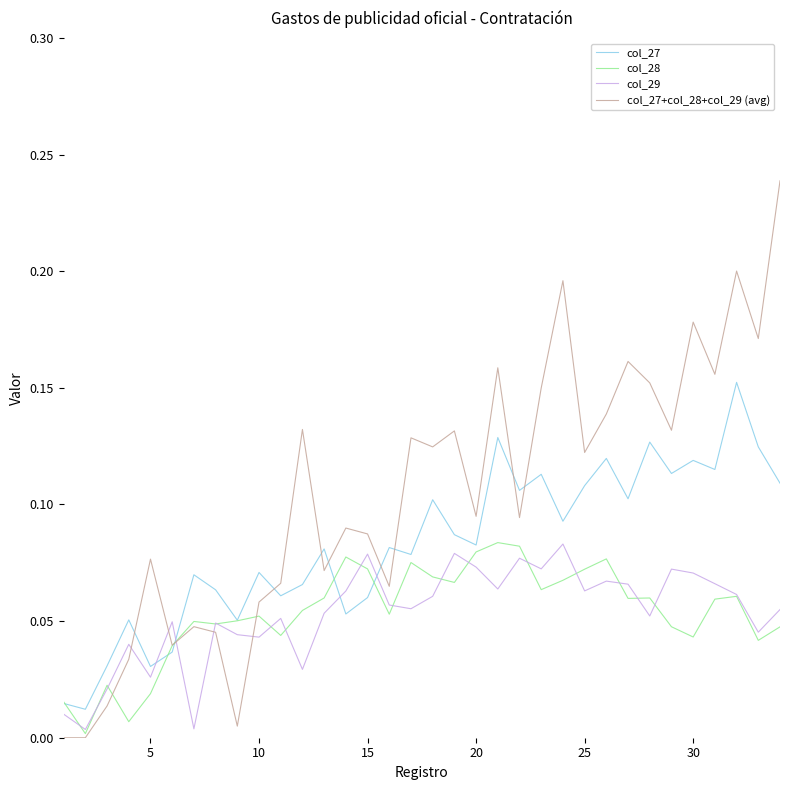

Which series has the largest total across all categories?

col_27+col_28+col_29 (avg)